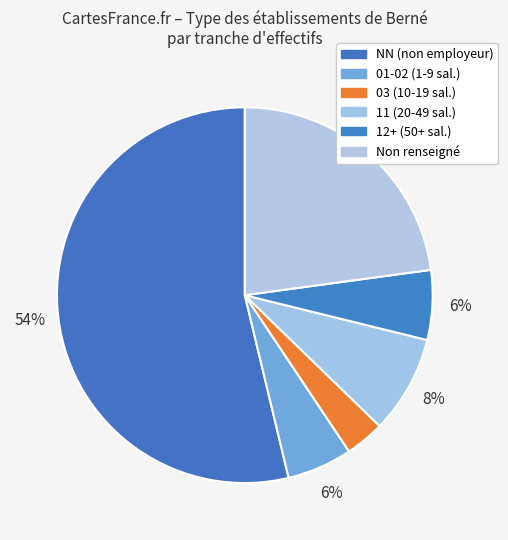

Is there a majority slice in this chart?

Yes